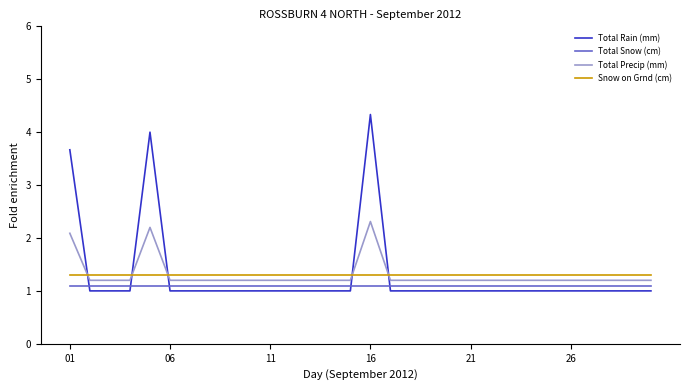

What is the lowest value of the Total Precip (mm) series?

1.2